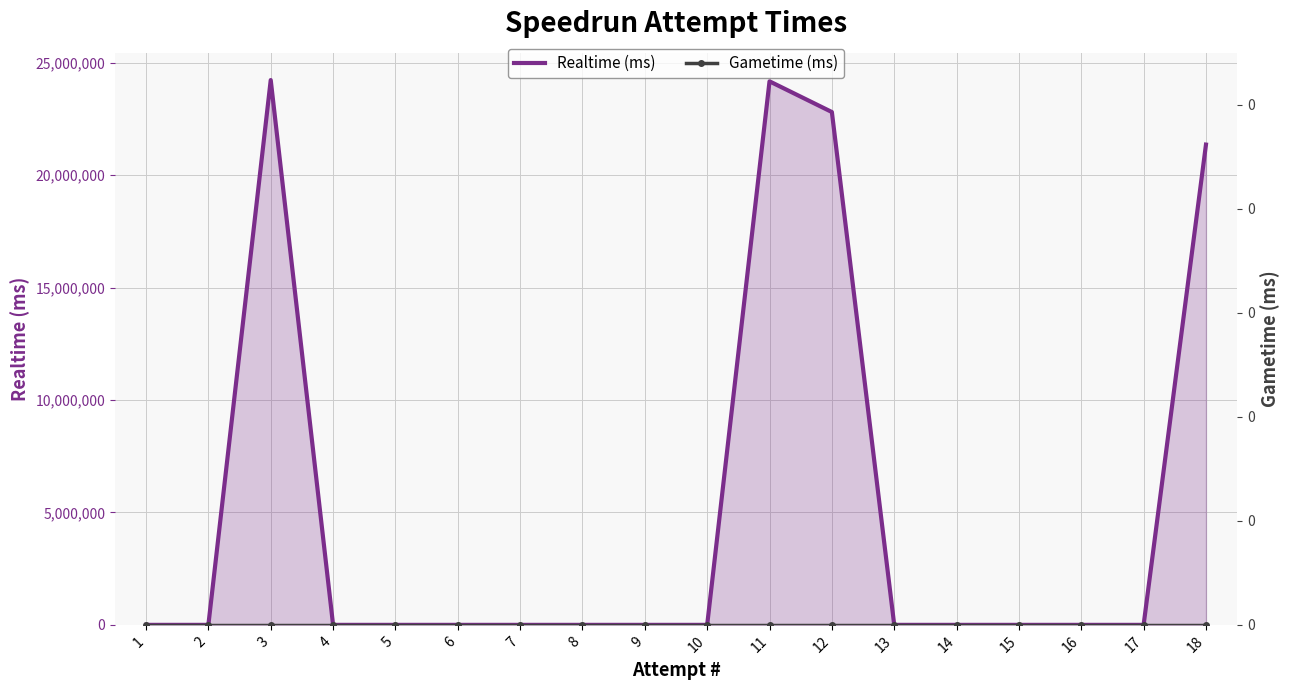

Count the number of categories in the chart.

18